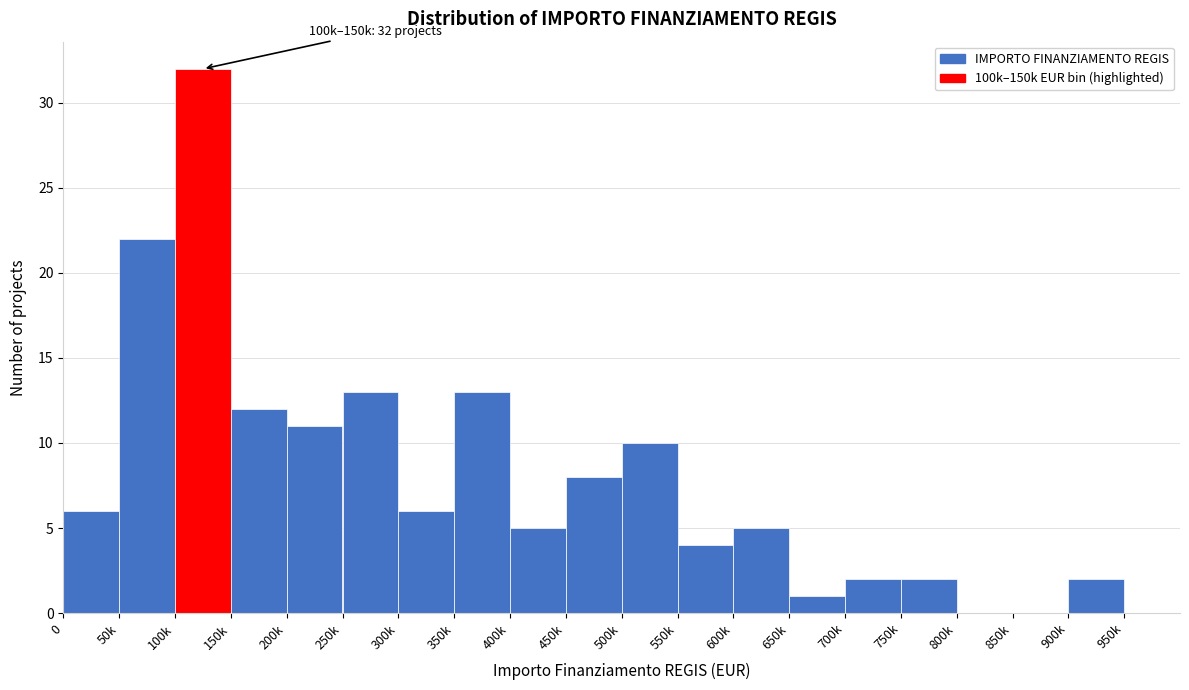

Reading left to right, transcribe all the data shown in this chart.

0=6	50k=22	100k=32	150k=12	200k=11	250k=13	300k=6	350k=13	400k=5	450k=8	500k=10	550k=4	600k=5	650k=1	700k=2	750k=2	800k=0	850k=0	900k=2	950k=0